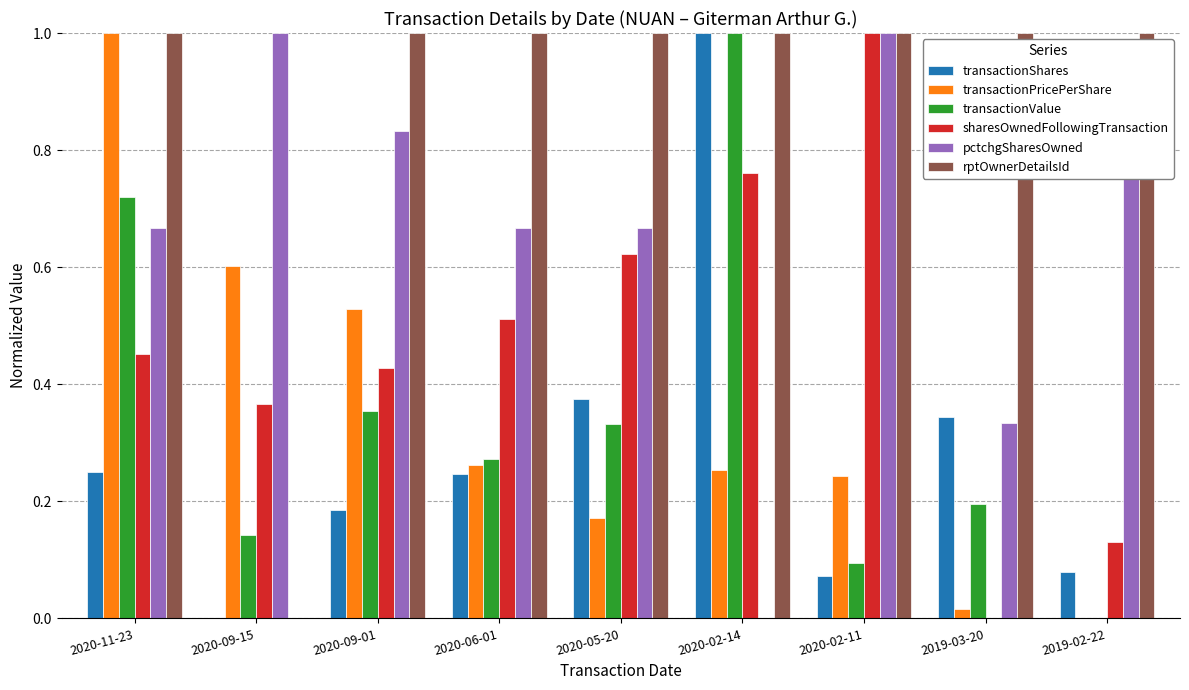

At which label is transactionValue closest to 0?

2019-02-22